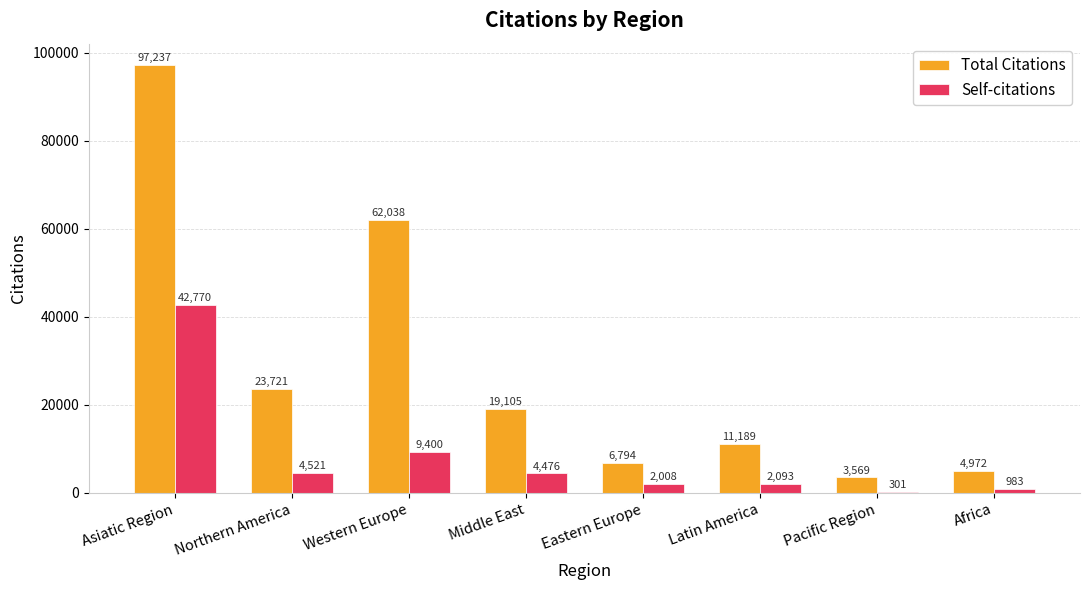

Reading right to left, what are all the values shown in this chart?

Total Citations: Africa=4972	Pacific Region=3569	Latin America=11189	Eastern Europe=6794	Middle East=19105	Western Europe=62038	Northern America=23721	Asiatic Region=97237
Self-citations: Africa=983	Pacific Region=301	Latin America=2093	Eastern Europe=2008	Middle East=4476	Western Europe=9400	Northern America=4521	Asiatic Region=42770